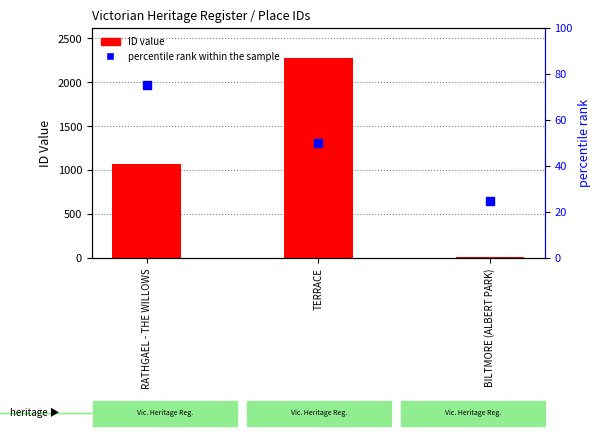

Which series contains the highest Y value?

ID value